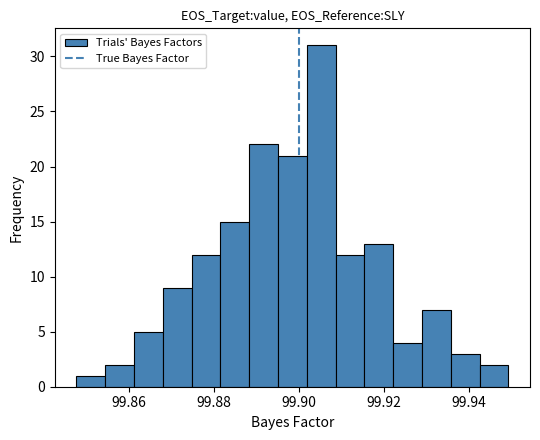

Around what value on the x-axis is the tallest bar? Give the approximate position of its centre, as read against the axis.

99.906